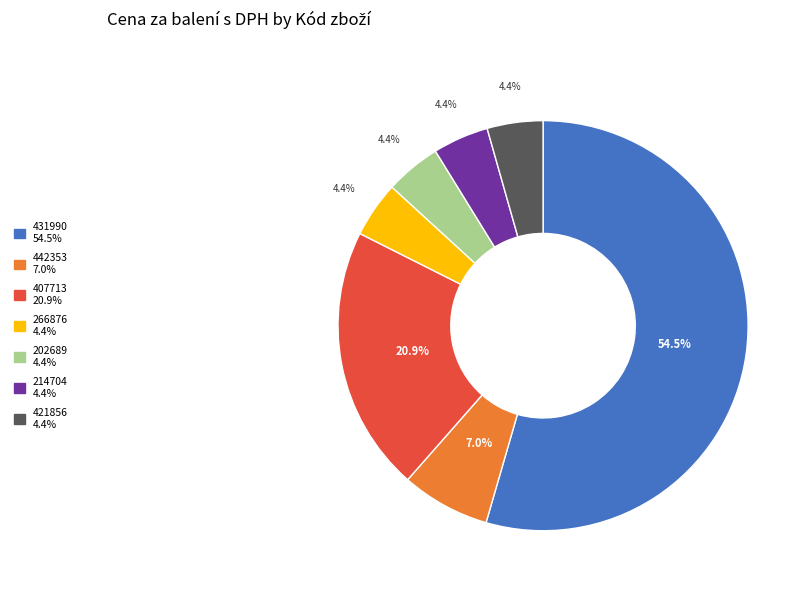

Does 421856 account for over 50% of the chart?

No